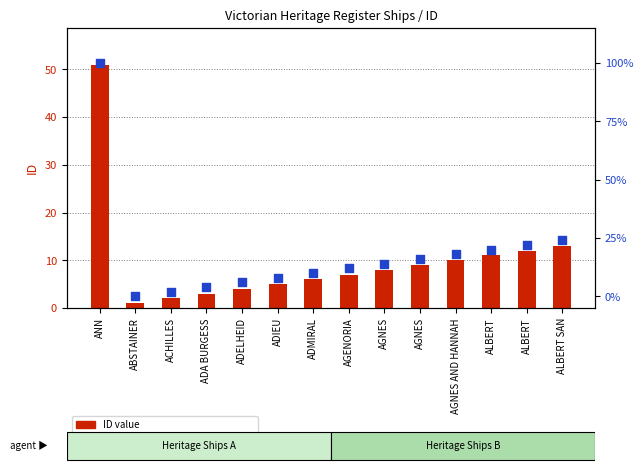

Which series has the largest total across all categories?

percentile rank within the sample